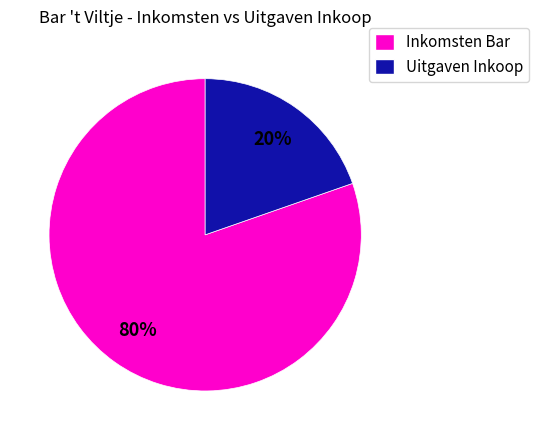

True or false: Uitgaven Inkoop accounts for 10% of the total.

False